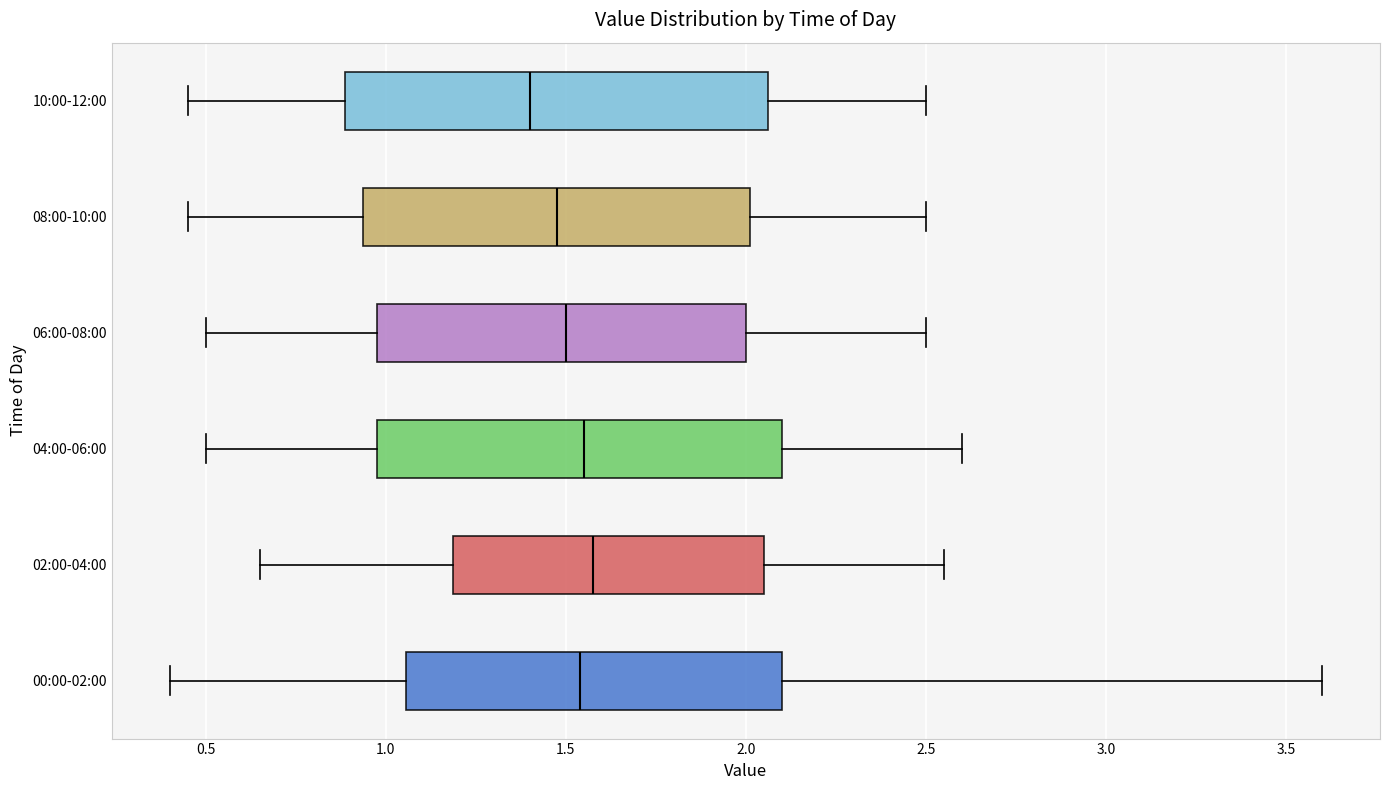

Where does the right whisker of the box for 06:00-08:00 end on the x-axis? The values are not printed on the chart, so give them approximately, as read against the axis.

2.50